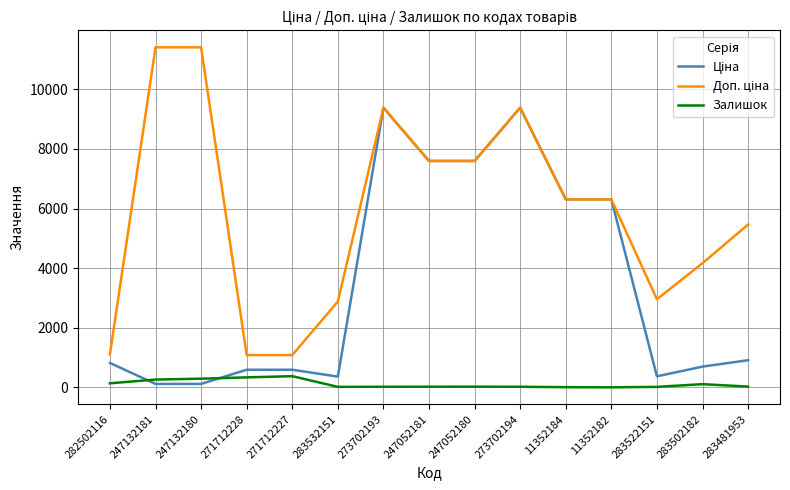

What is the greatest value displayed?

11410.0